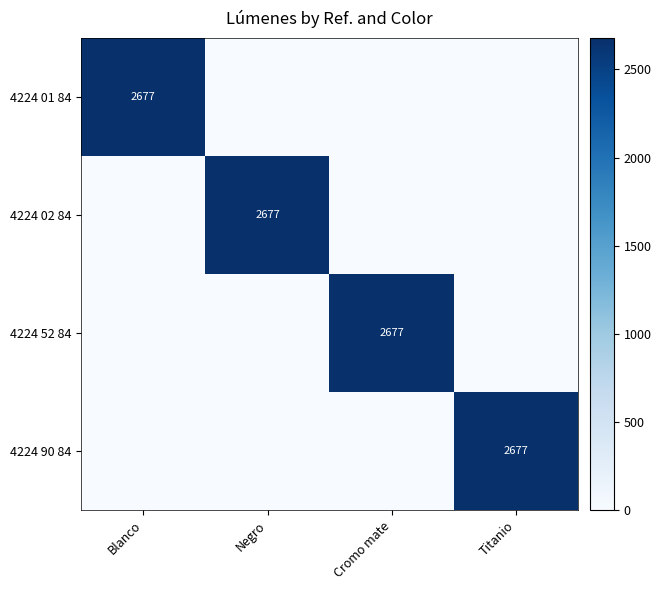

At which category is the sum across all series the highest?

Blanco